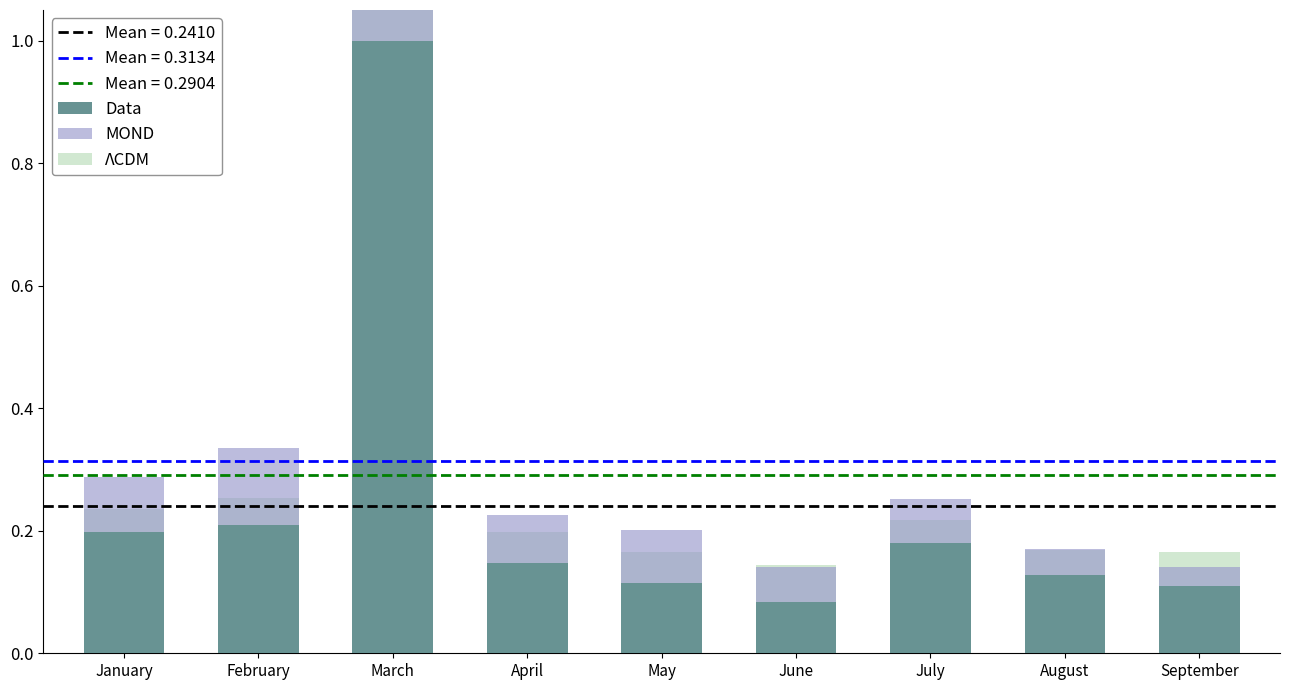

The ΛCDM series shows 0.0 at February. True or false?

True